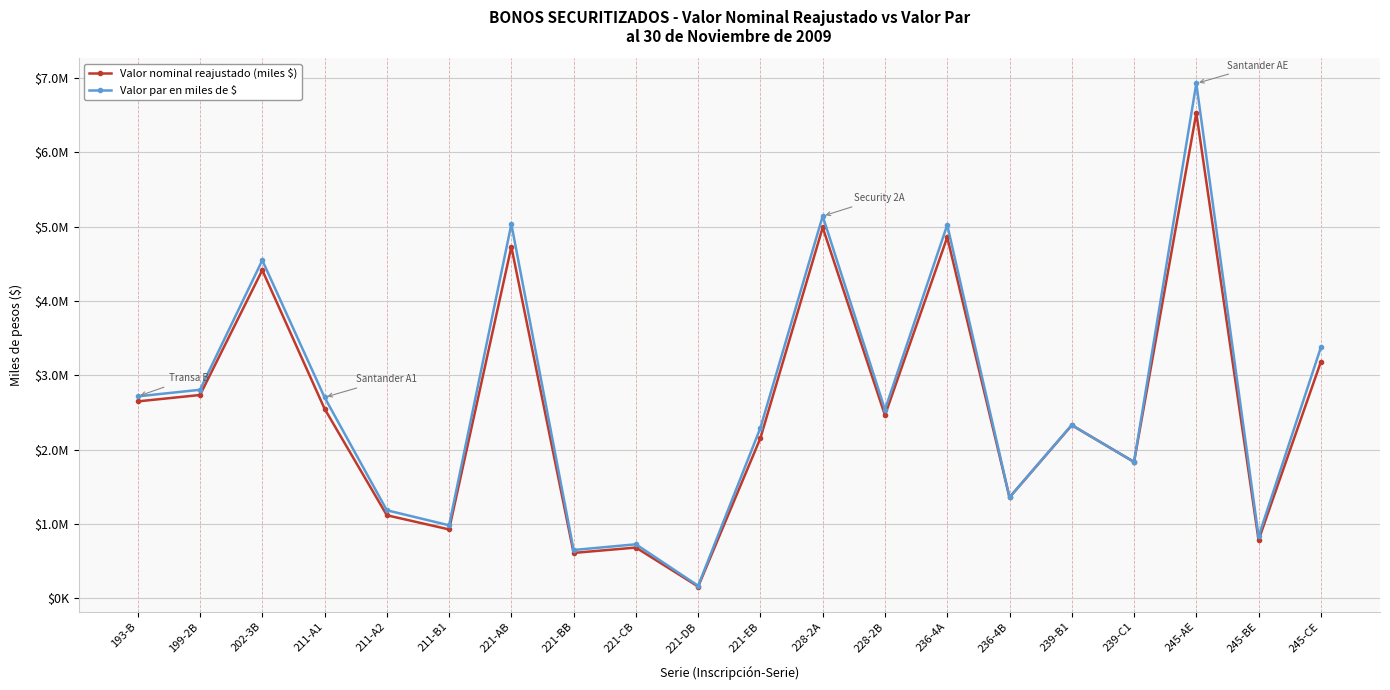

At which category is the sum across all series the highest?

245-AE